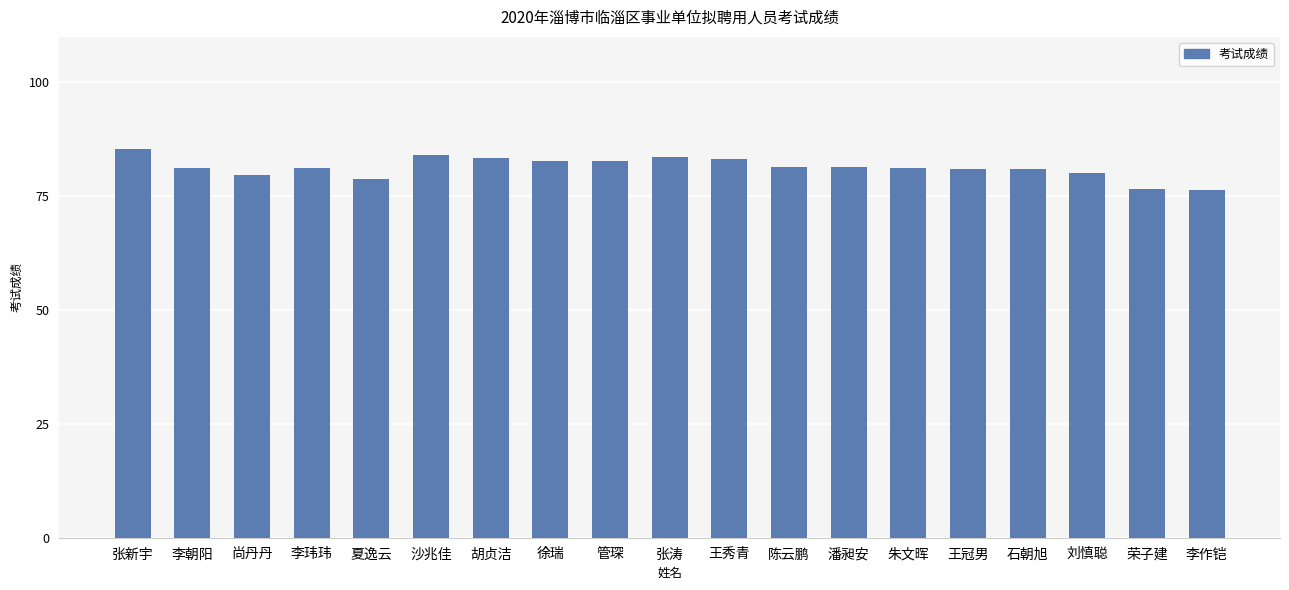

What is the ratio of the value at 石朝旭 to the value at 夏逸云?

1.0